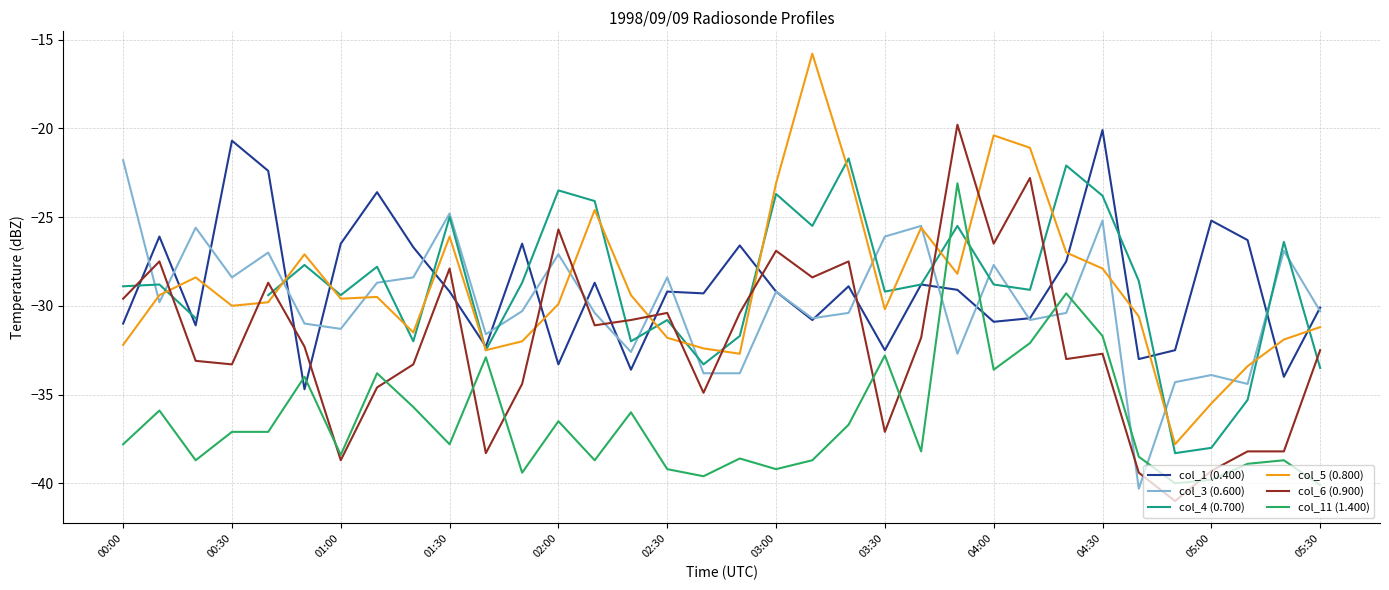

What is the difference between the maximum and minimum values in the col_4 (0.700) series?

16.6